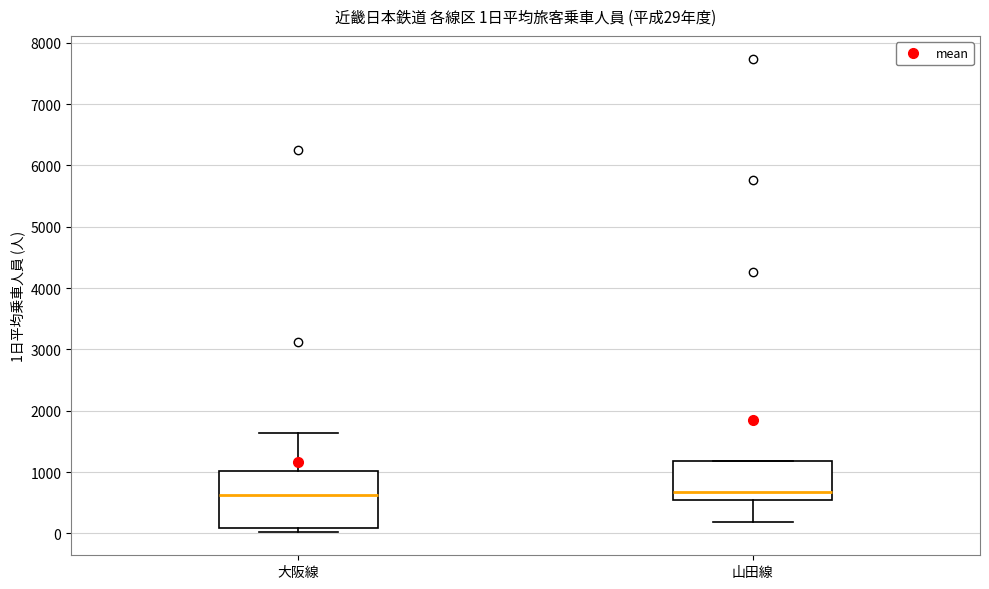

Comparing the boxes themselves (not the whiskers), which one is the tallest?

大阪線